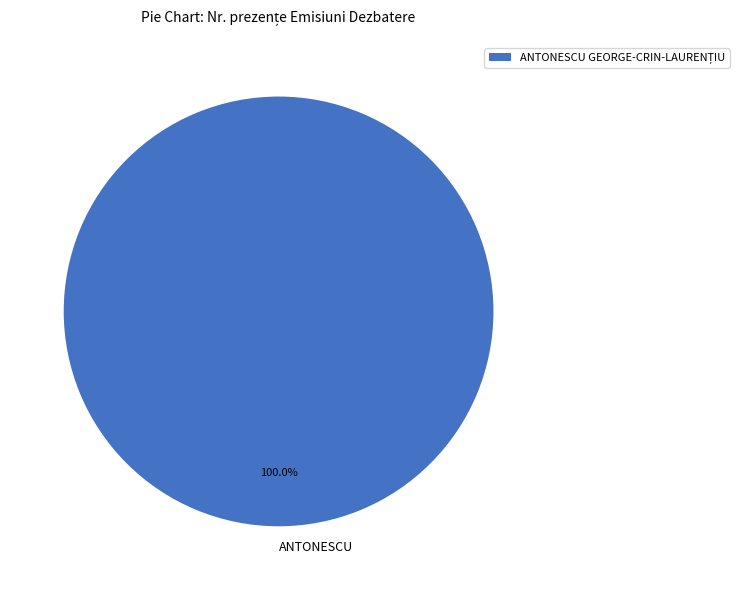

Does ANTONESCU represent more than half of the total?

Yes